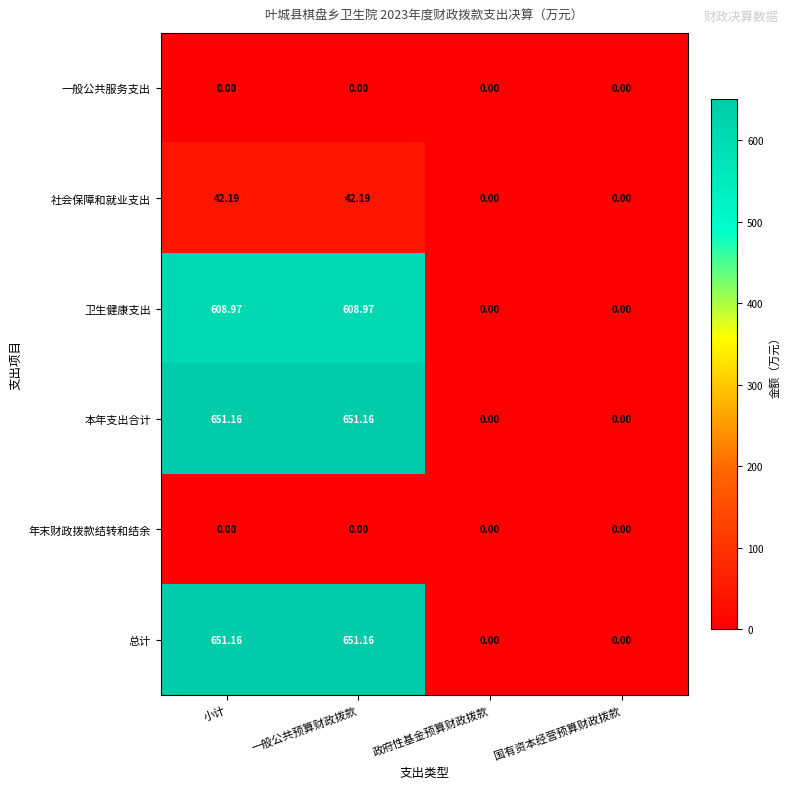

Count the number of categories in the chart.

4